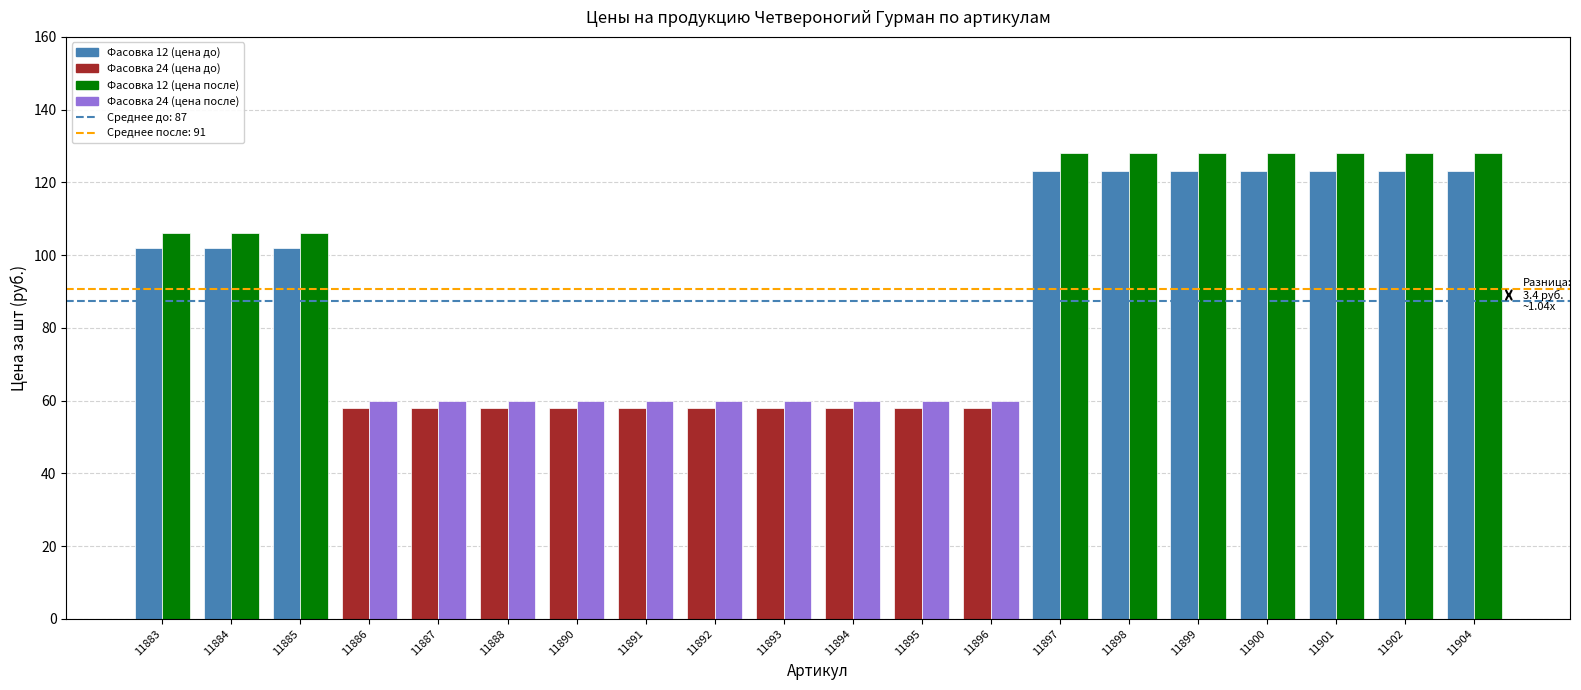

What is the total value across all series at 11890?

118